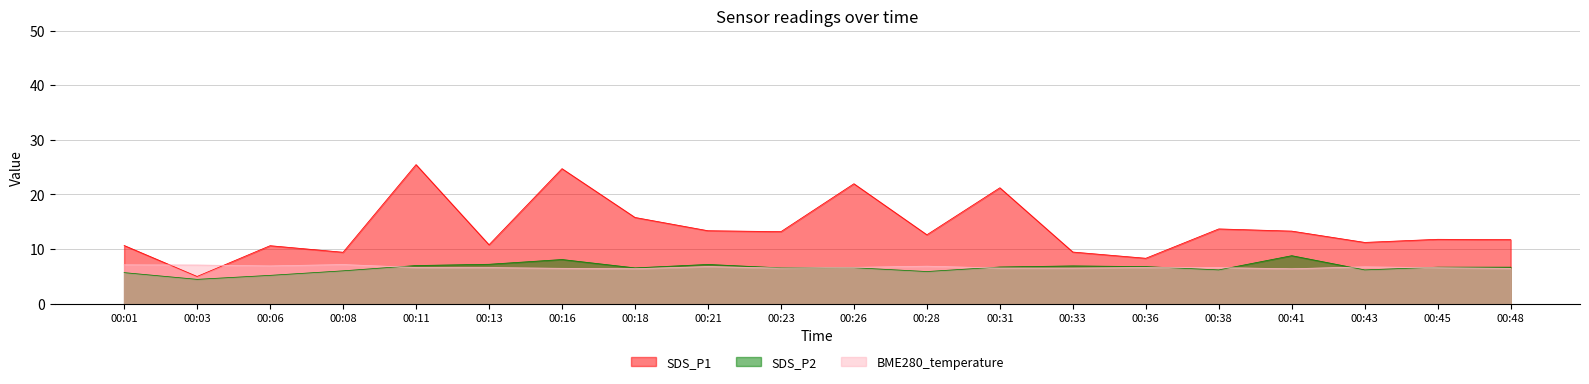

Which series has the largest total across all categories?

SDS_P1